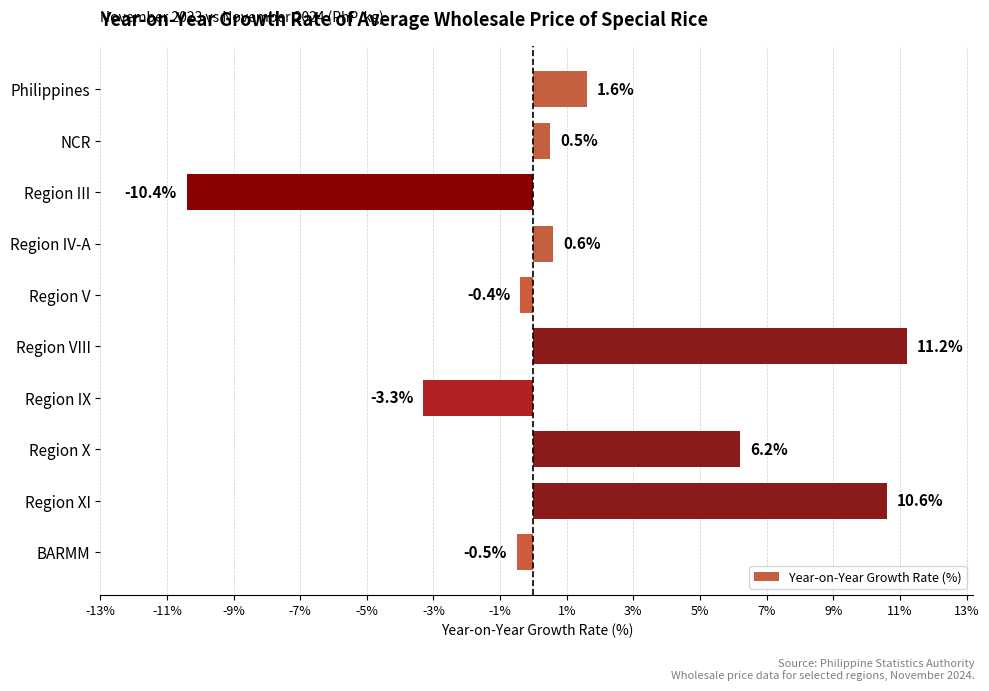

Does the chart contain stacked bars?

No